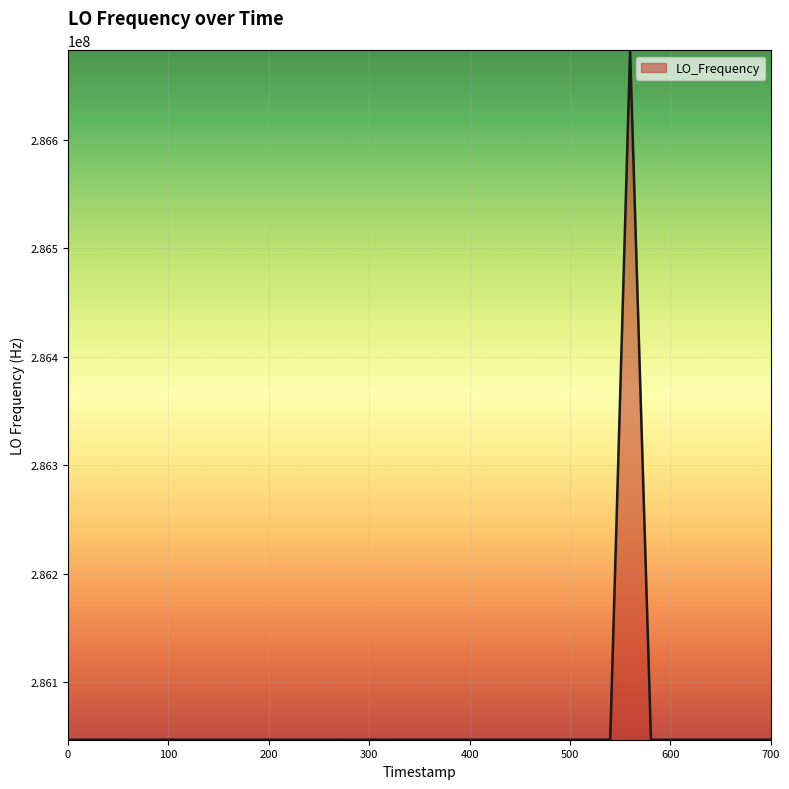

True or false: there are more than 1 points higher than both neighbors.

True